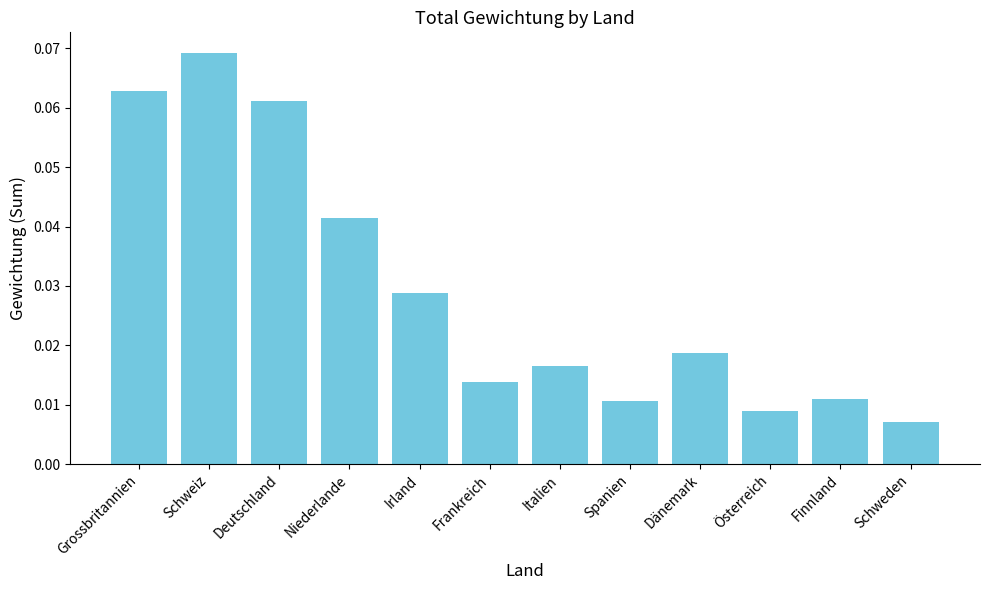

What is the sum of all values?

0.4